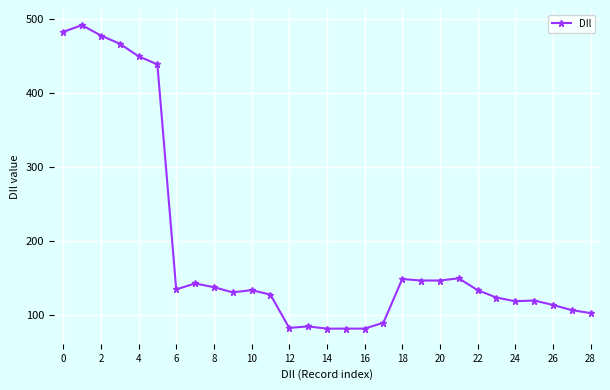

What is the smallest value displayed?

81